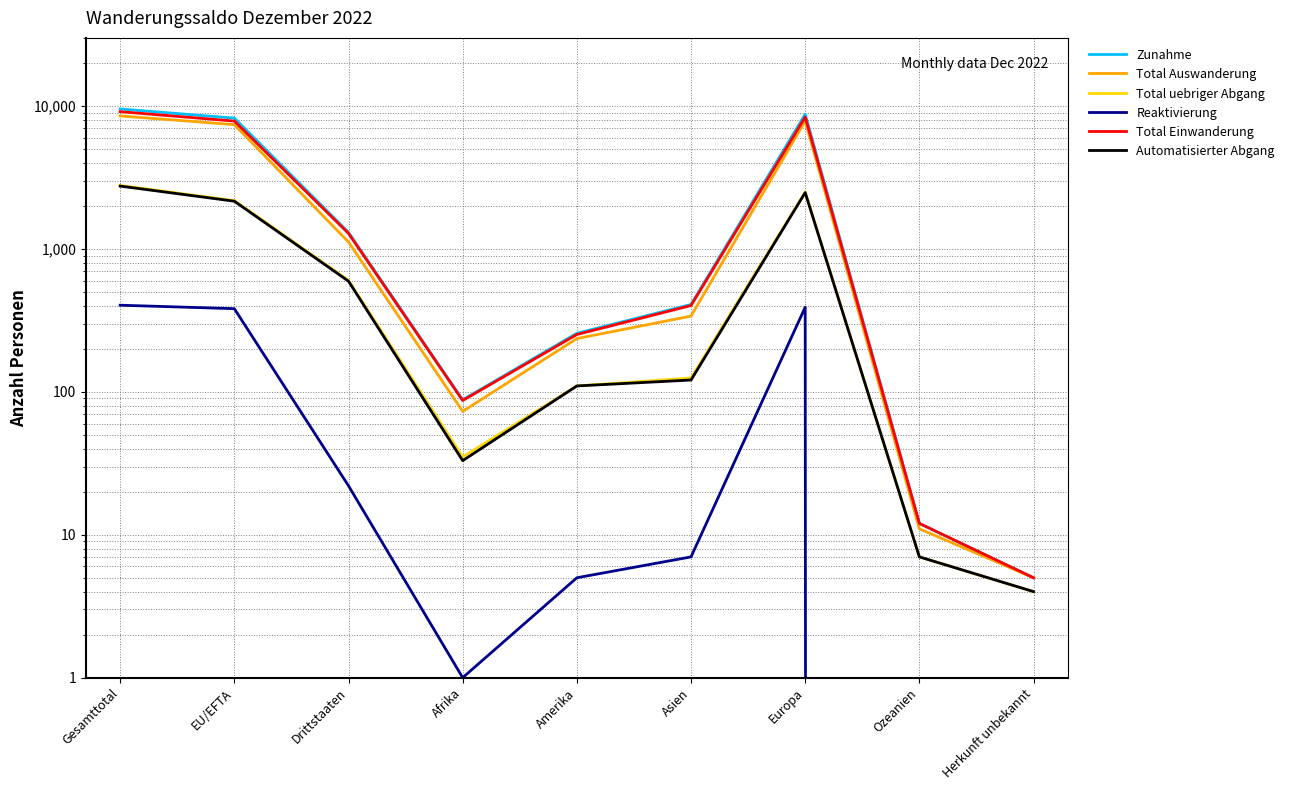

True or false: Zunahme has more than 1 points higher than both neighbors.

False